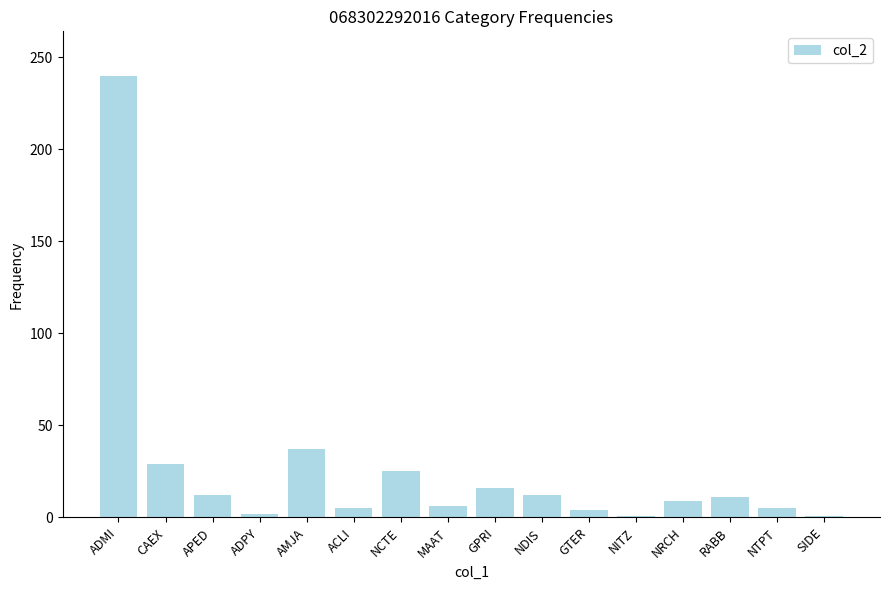

Which label corresponds to the largest value in the chart?

ADMI